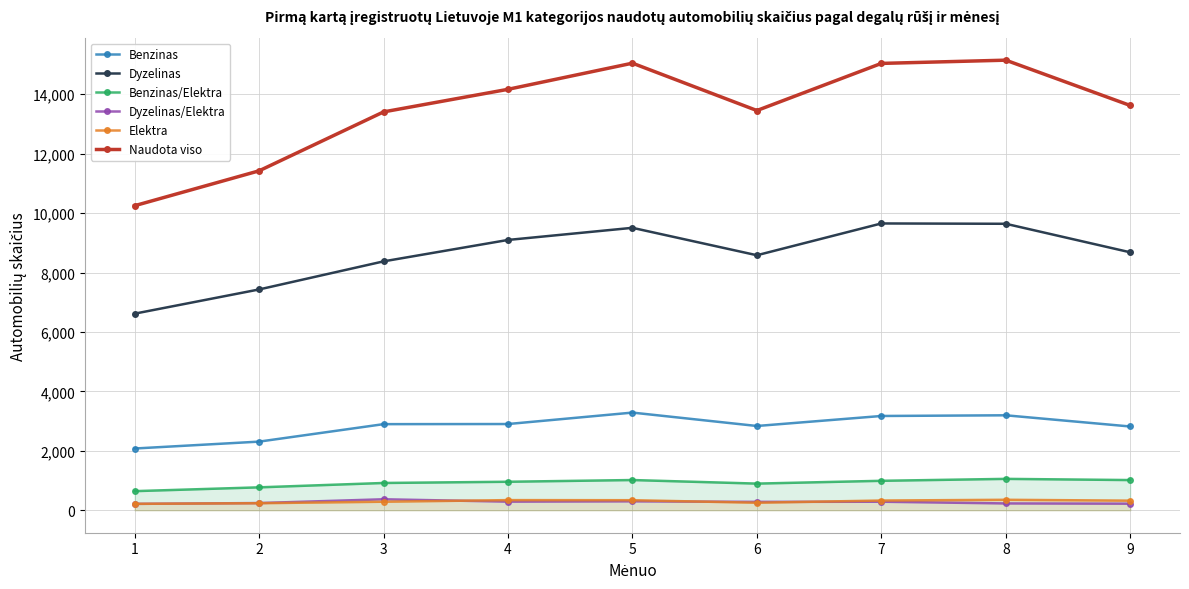

At which category does Benzinas reach its first local peak?

5